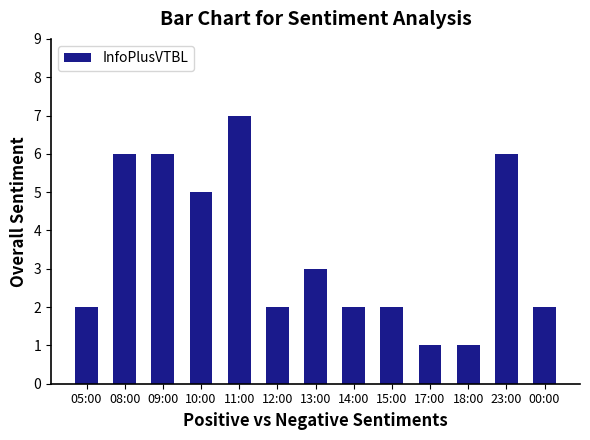

What is the label of the 9th bar from the right?

11:00